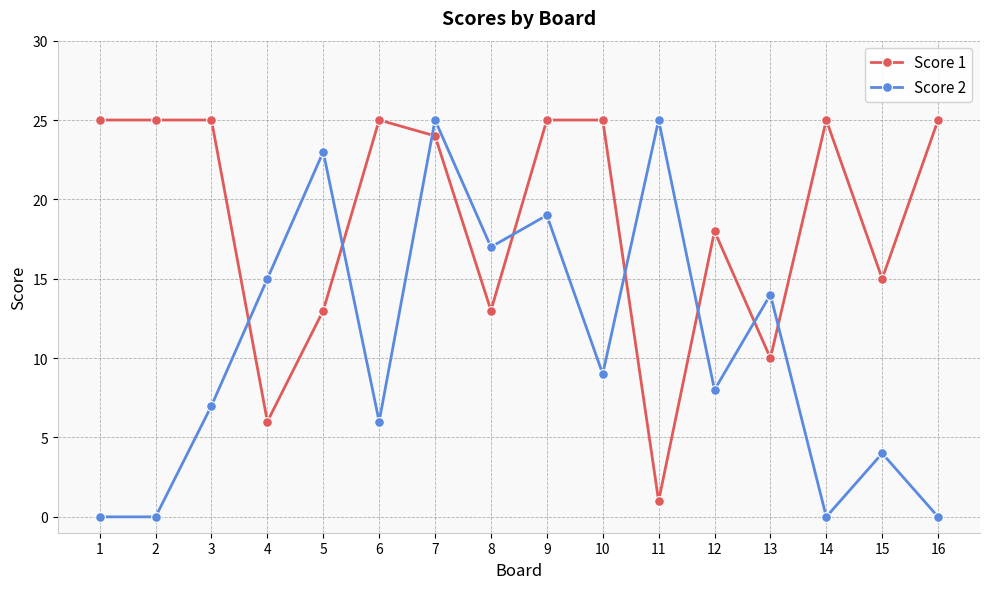

Rank the series at 13 from lowest to highest value.

Score 1, Score 2